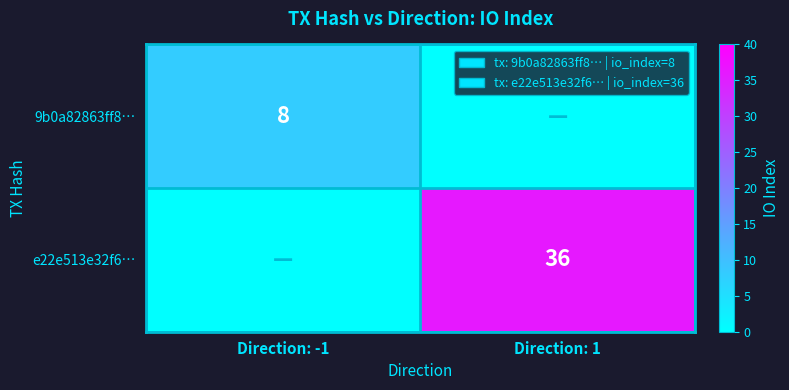

The value of e22e513e32f6… at Direction: 1 is 64. True or false?

False